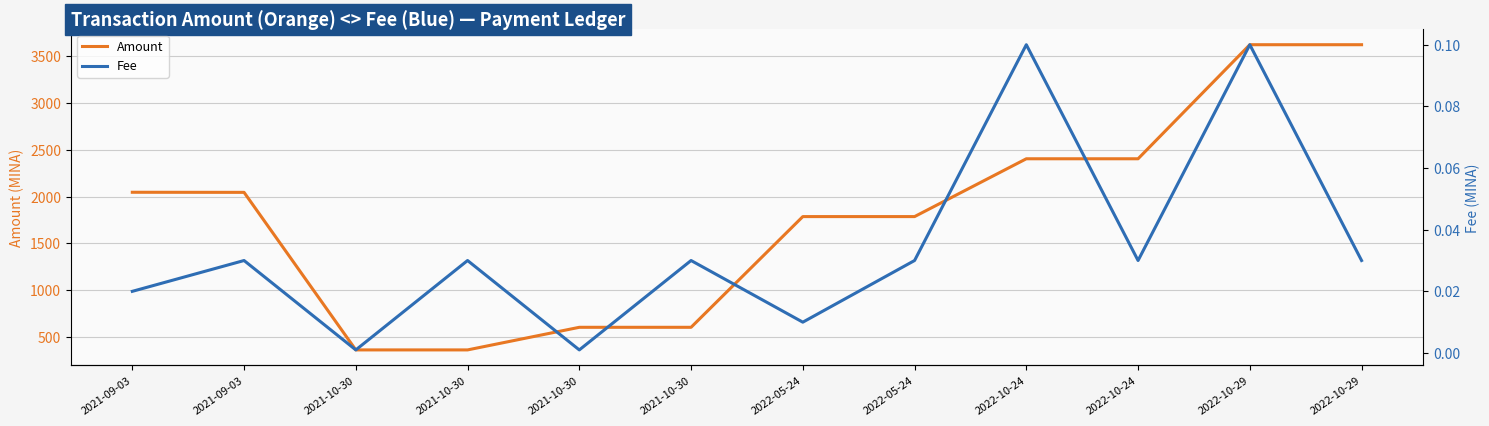

Reading left to right, transcribe all the data shown in this chart.

Amount: 2021-09-03=2046.1	2021-09-03=2045.1	2021-10-30=360.0	2021-10-30=360.0	2021-10-30=601.8	2021-10-30=601.8	2022-05-24=1786.0	2022-05-24=1786.0	2022-10-24=2404.4	2022-10-24=2404.3	2022-10-29=3624.3	2022-10-29=3624.3
Fee: 2021-09-03=0.0	2021-09-03=0.0	2021-10-30=0.0	2021-10-30=0.0	2021-10-30=0.0	2021-10-30=0.0	2022-05-24=0.0	2022-05-24=0.0	2022-10-24=0.1	2022-10-24=0.0	2022-10-29=0.1	2022-10-29=0.0